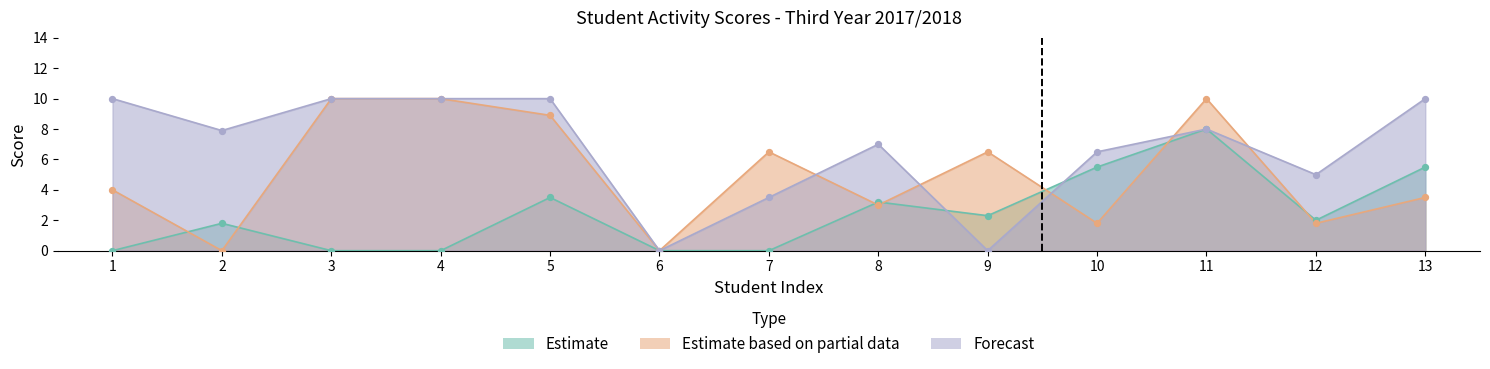

Is the value of Estimate at 10 greater than the value of Forecast at 12?

Yes